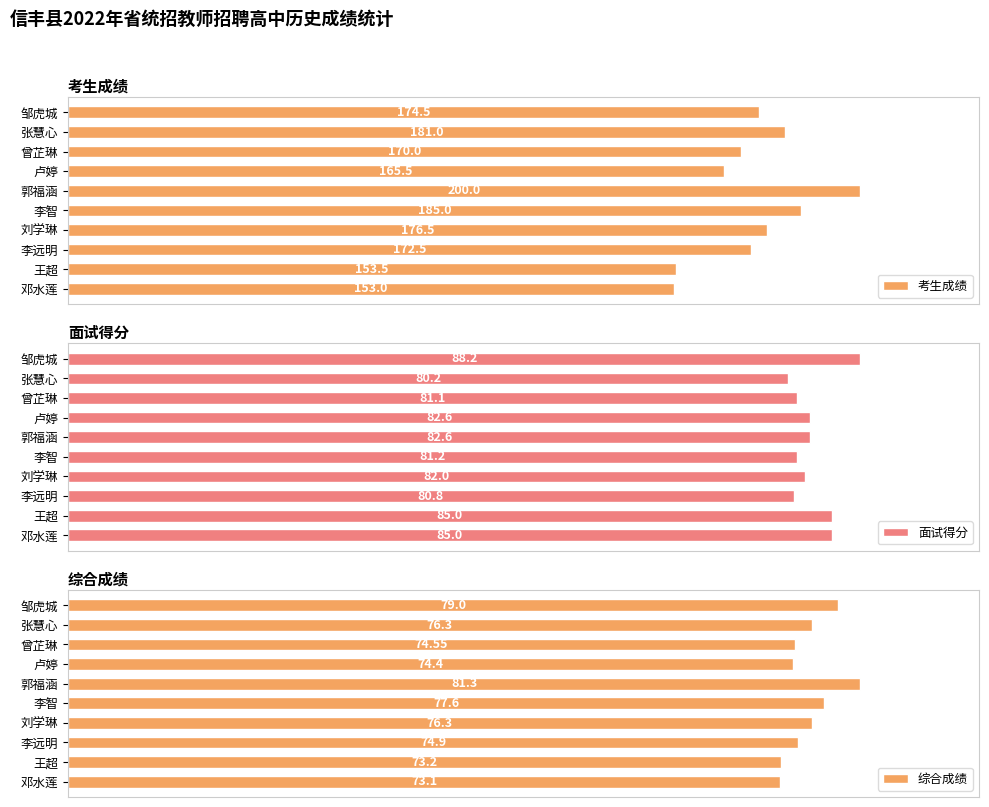

Which category has the highest value in the 面试得分 series?

邹虎城